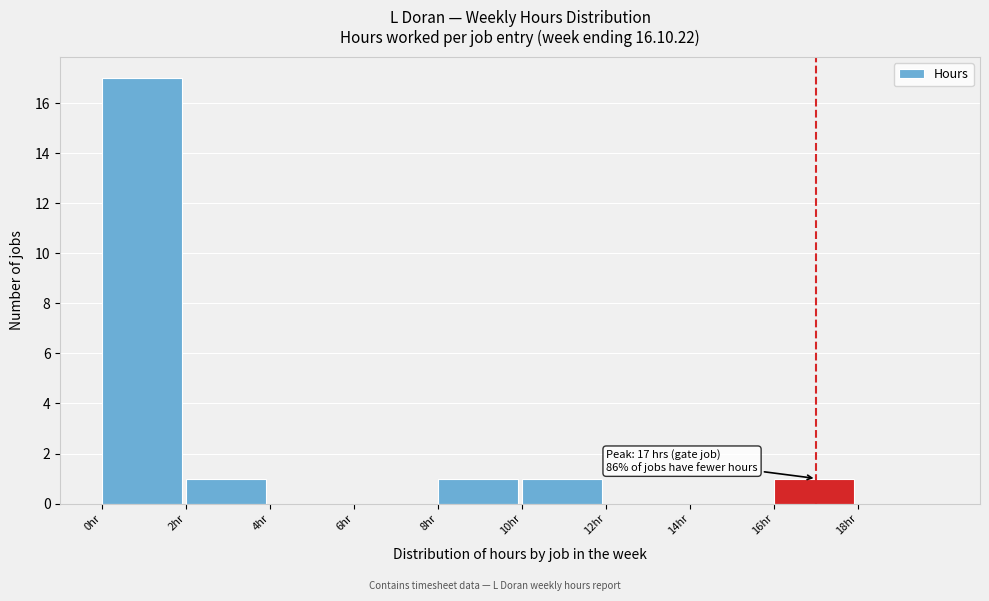

Over which range of the x-axis is the bar tallest?

0 to 2